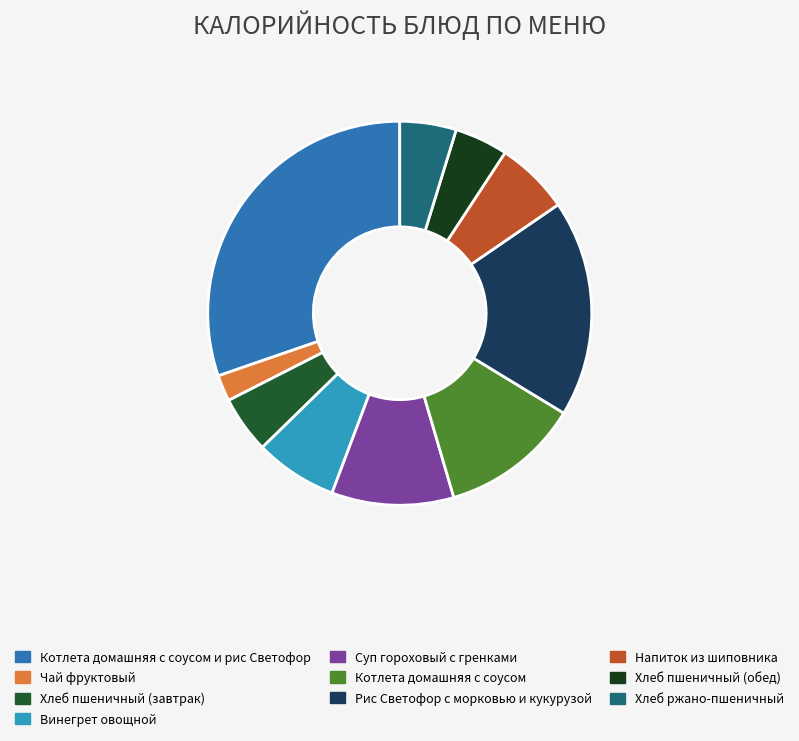

Does Котлета домашняя с соусом и рис Светофор represent more than half of the total?

No